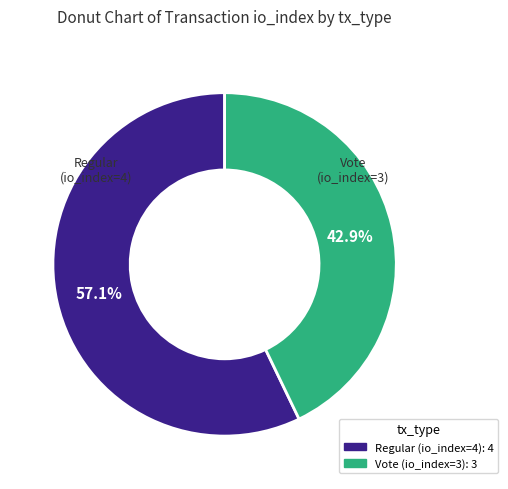

Which category accounts for the majority?

Regular (io_index=4)